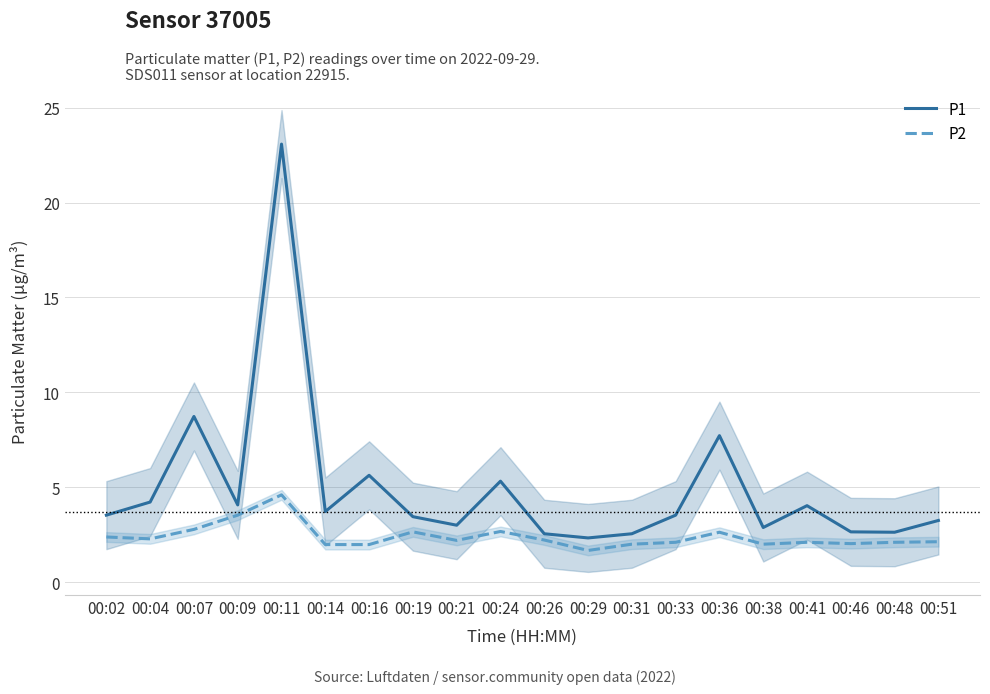

At 00:11, list the series in order from smallest to largest.

P2, P1